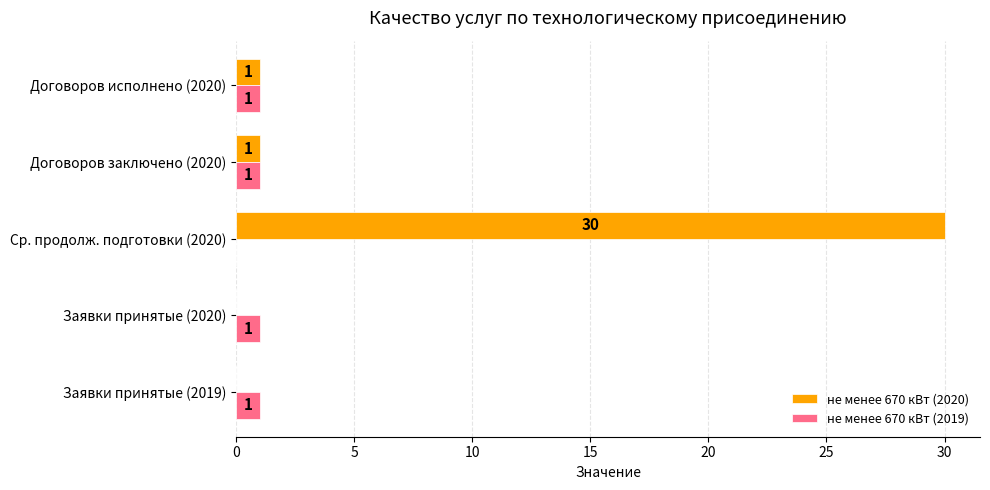

What is the average value of the не менее 670 кВт (2019) series?

1